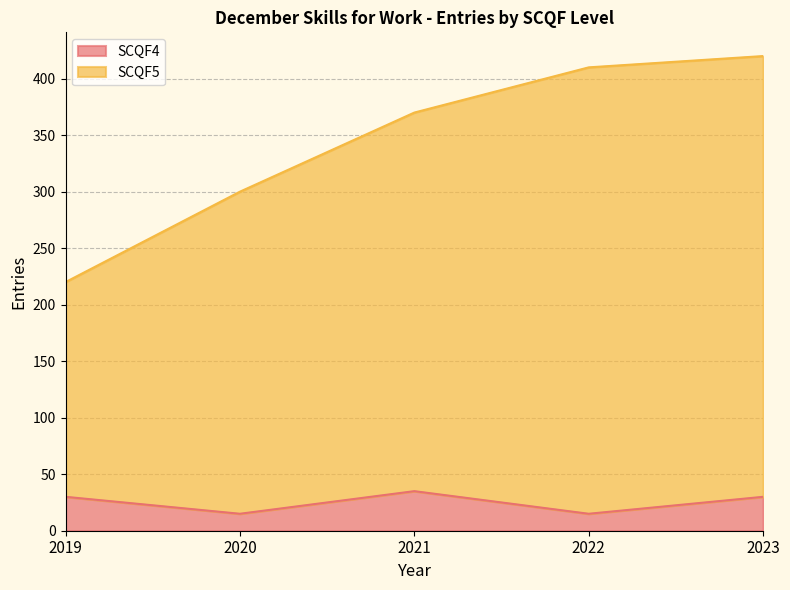

True or false: SCQF4 and SCQF5 intersect in this chart.

False